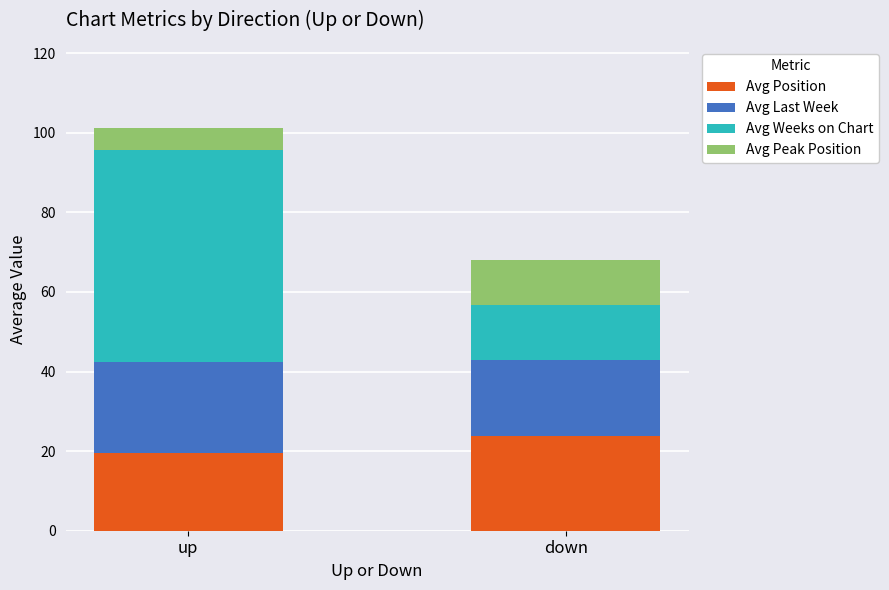

What is the total value across all series at up?

101.3